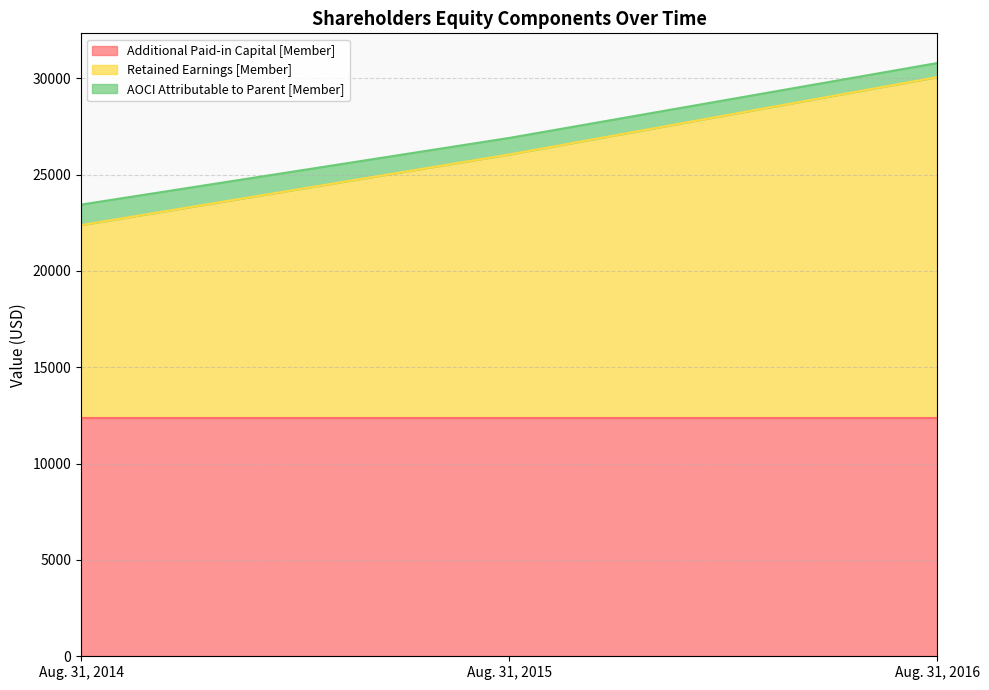

What is the total value across all series at Aug. 31, 2016?

30790